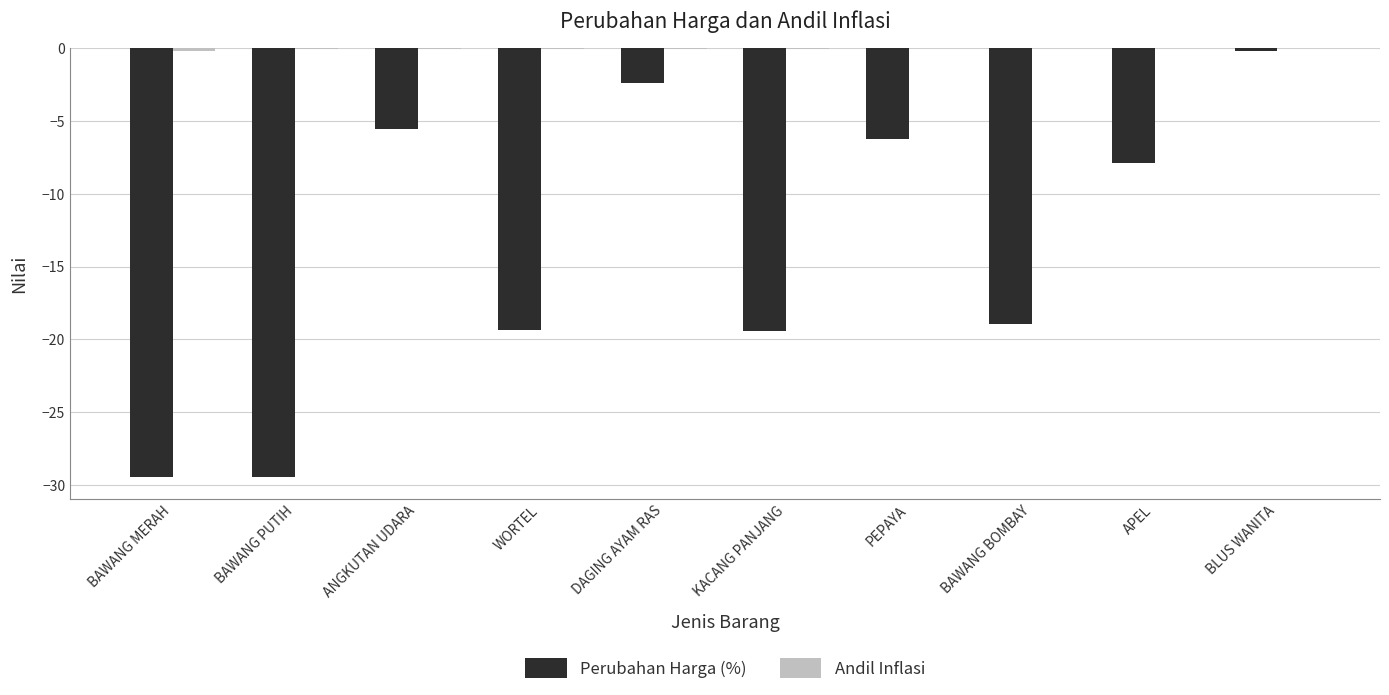

Which series changed the most between WORTEL and APEL?

Perubahan Harga (%)